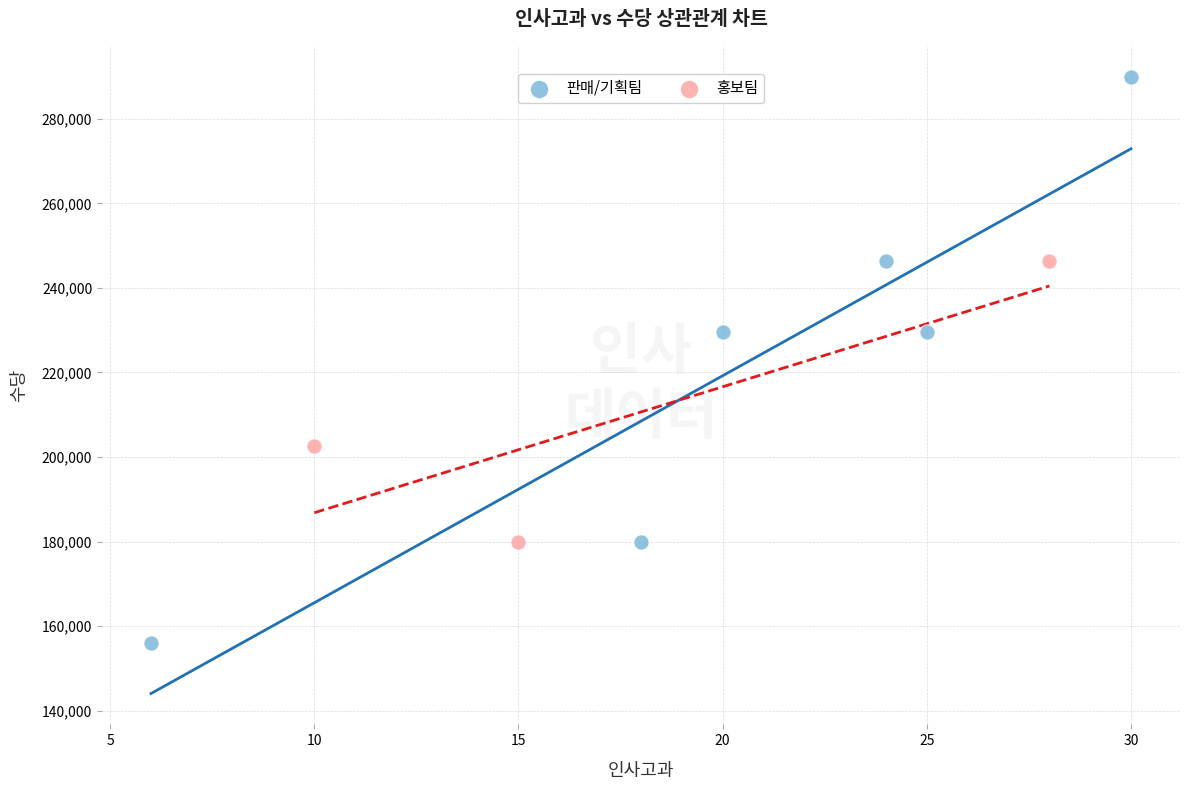

Which series contains the highest Y value?

판매/기획팀